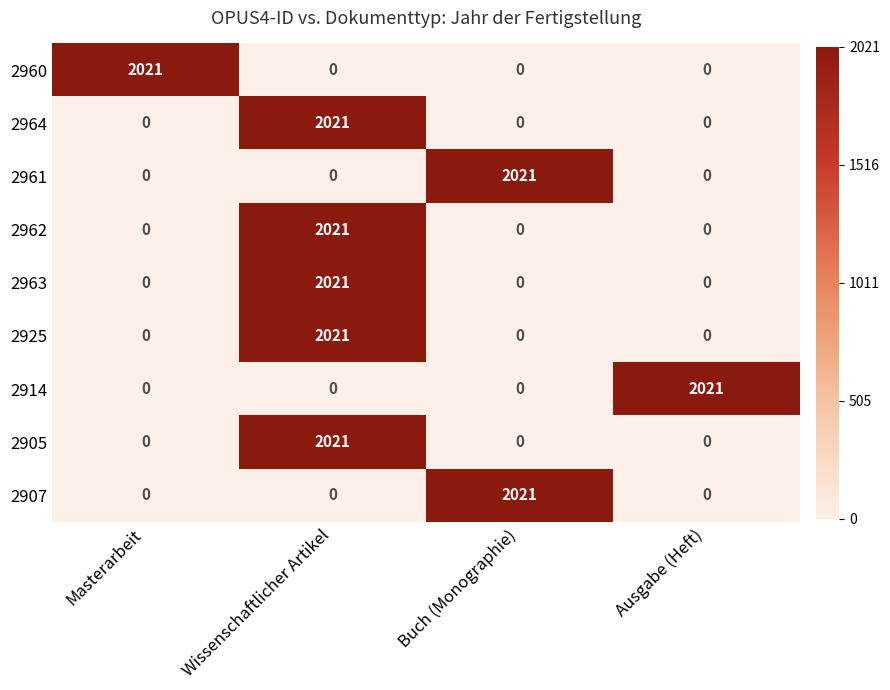

What is the greatest value displayed?

2021